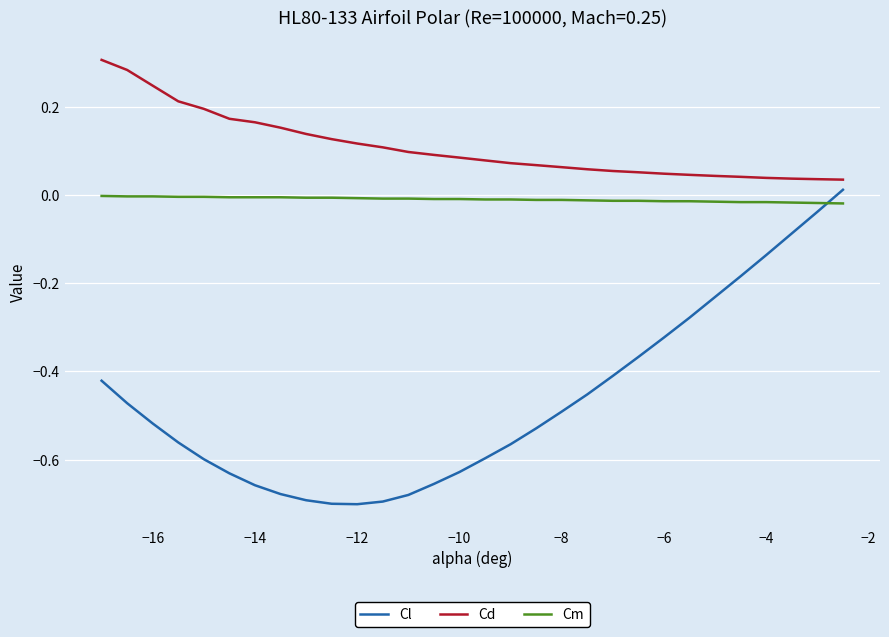

What are all the series names shown in the legend?

Cl, Cd, Cm